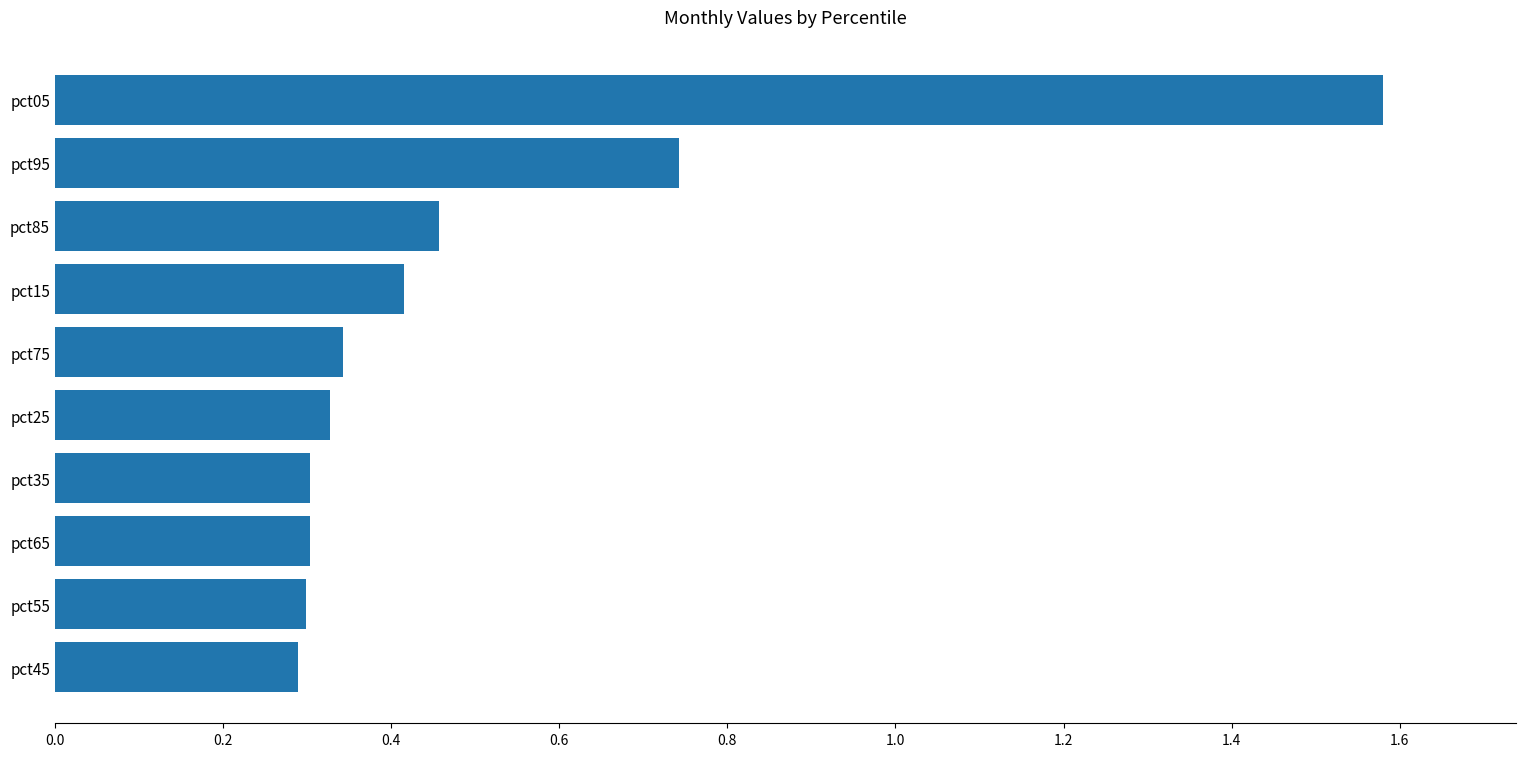

Is it true that the value at pct25 is 0.2?

False